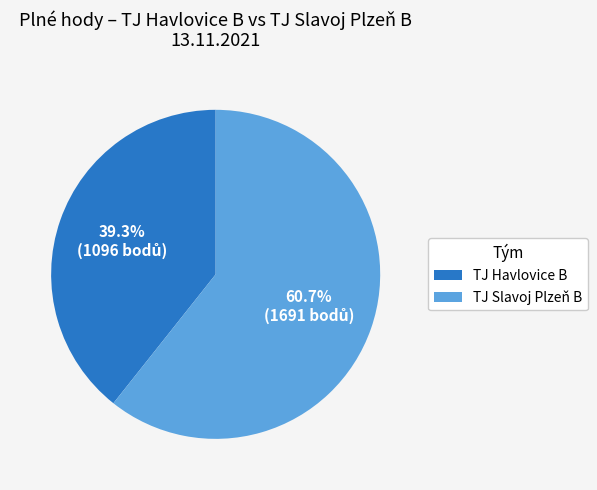

Is TJ Slavoj Plzeň B the majority of the pie?

Yes